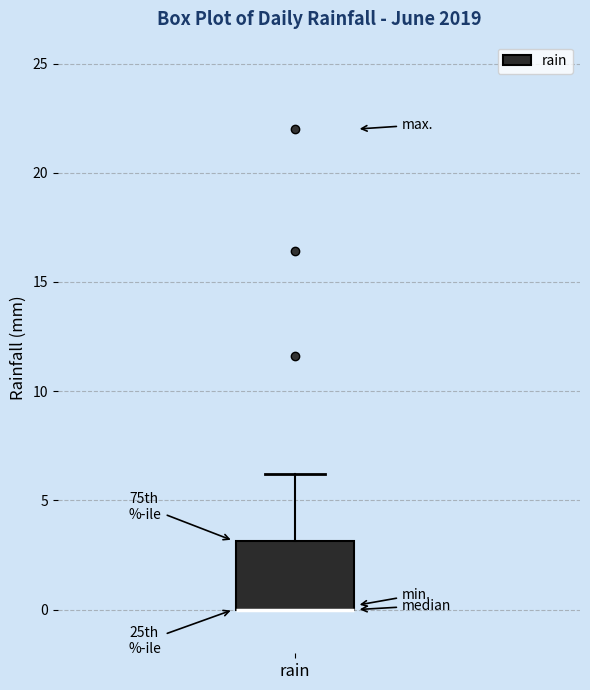

Where is the upper edge of the box for rain on the y-axis? The values are not printed on the chart, so give them approximately, as read against the axis.

3